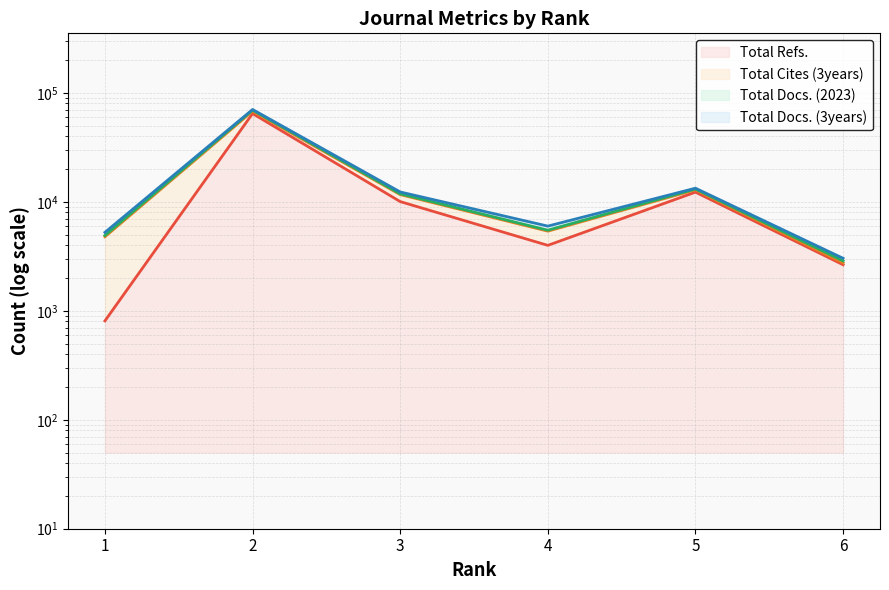

True or false: Total Docs. (2023) and Total Refs. cross at least once.

False